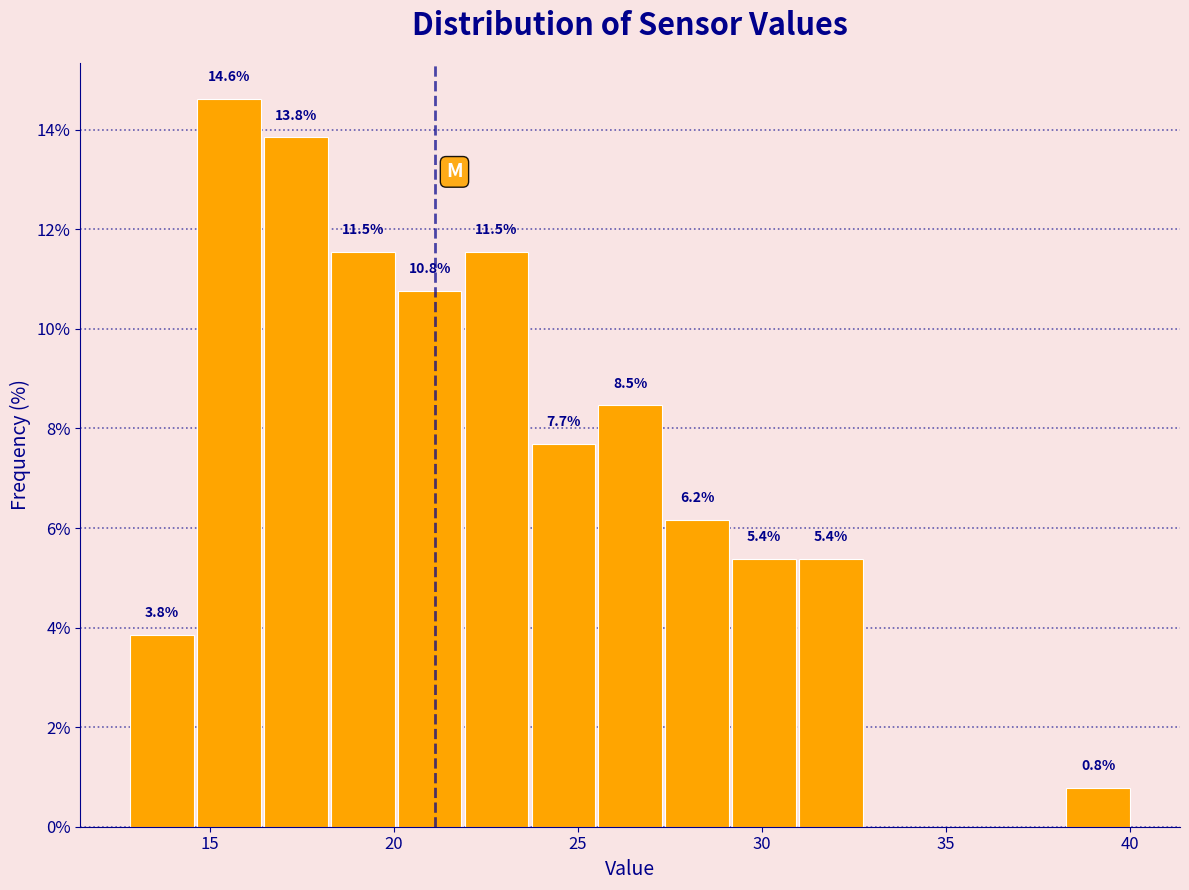

Around what value on the x-axis is the tallest bar? Give the approximate position of its centre, as read against the axis.

15.5